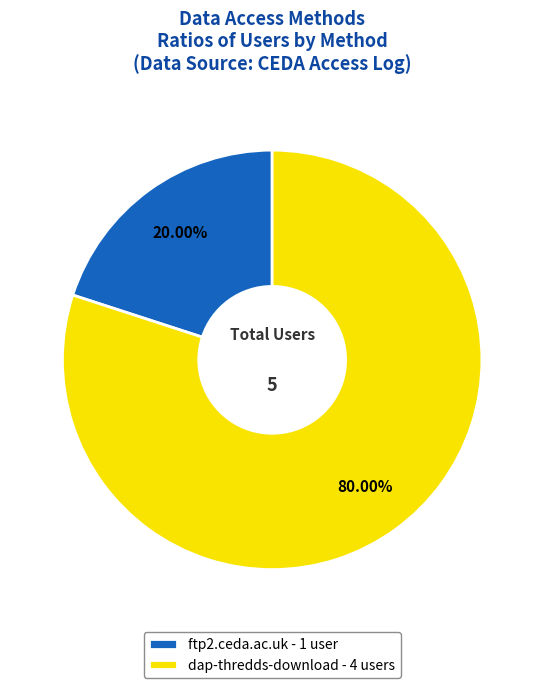

Which slice is the smallest?

ftp2.ceda.ac.uk